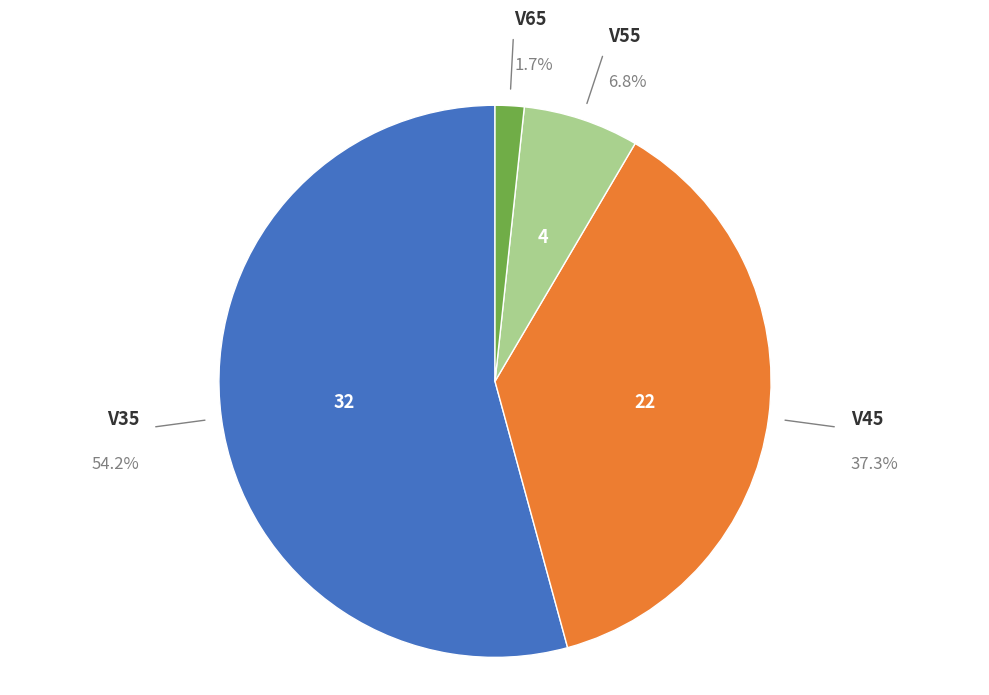

Is there any slice that represents more than half of the pie?

Yes